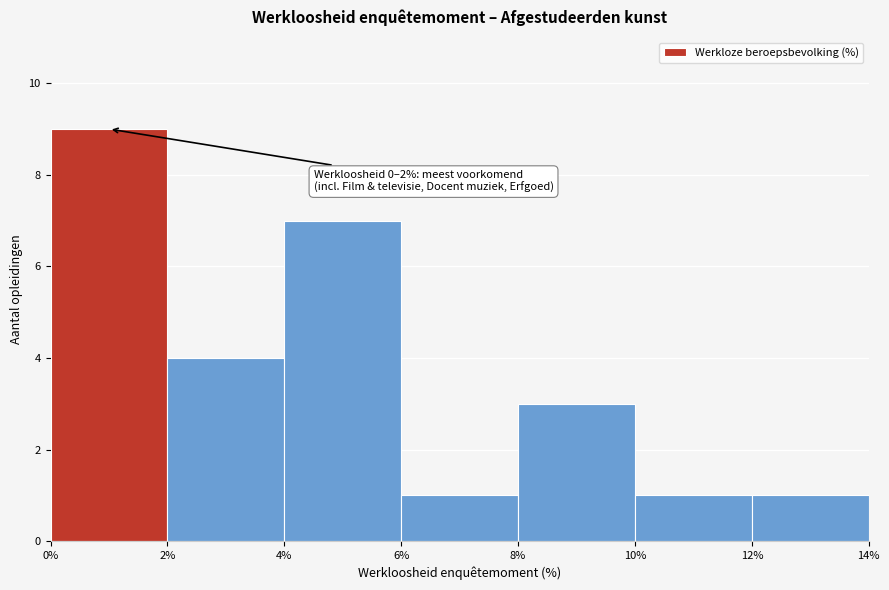

Over which range of the x-axis is the bar tallest?

0% to 2%